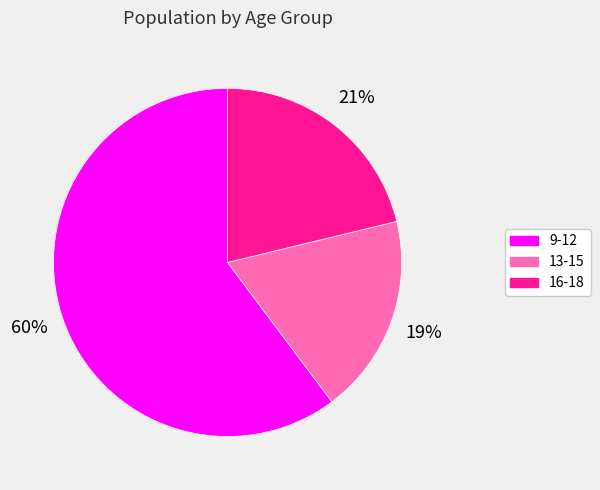

What is the majority slice?

9-12